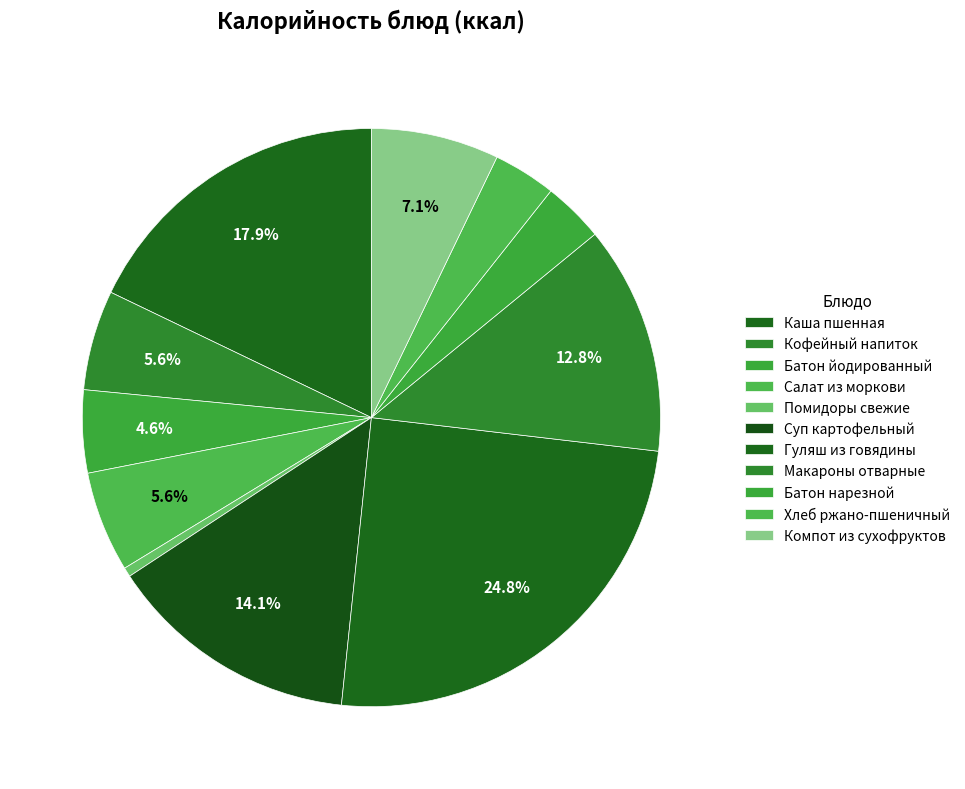

How many slices are in this pie chart?

11